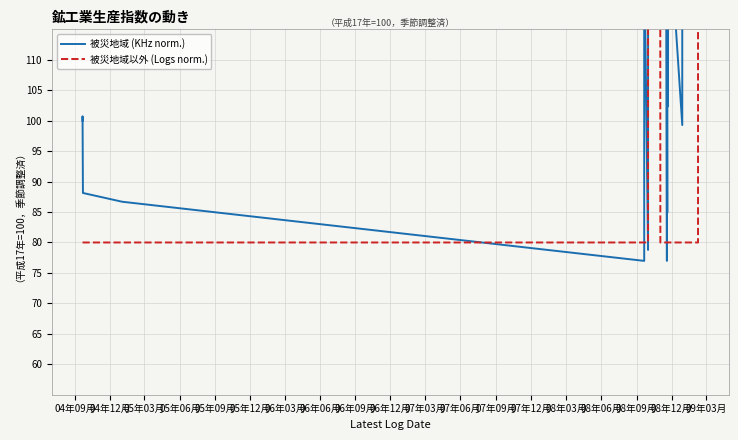

True or false: 被災地域以外 (Logs norm.) and 被災地域 (KHz norm.) intersect in this chart.

True